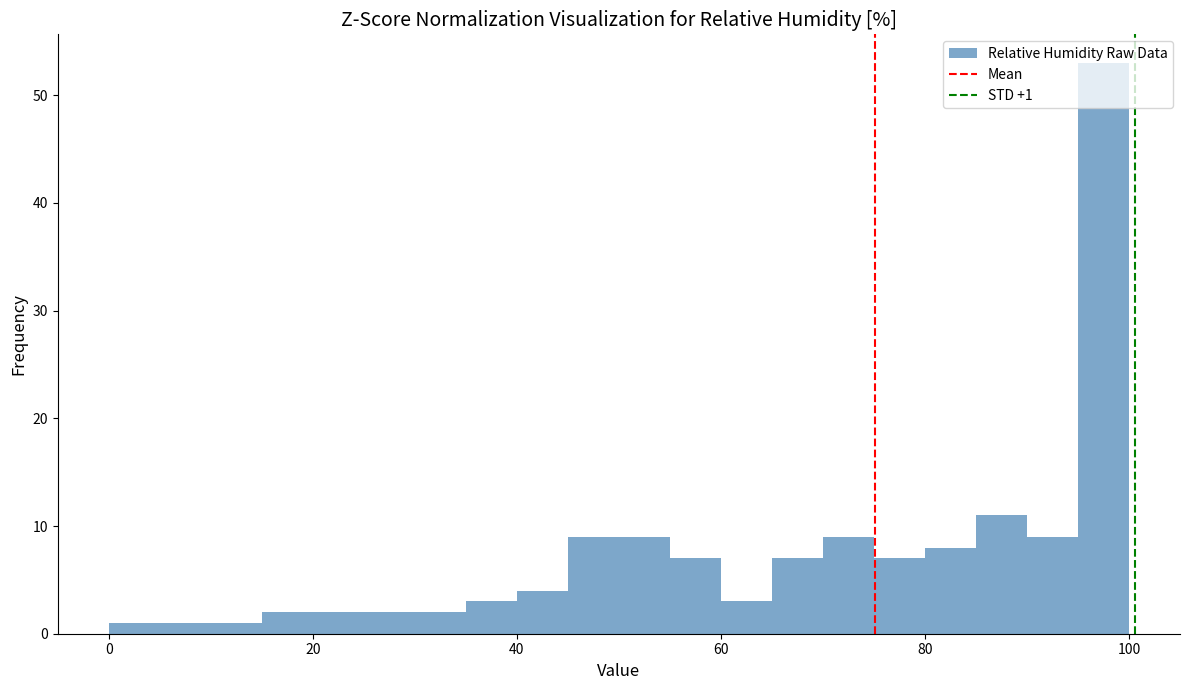

Read against the x-axis, roughly where is the centre of the tallest bar?

98